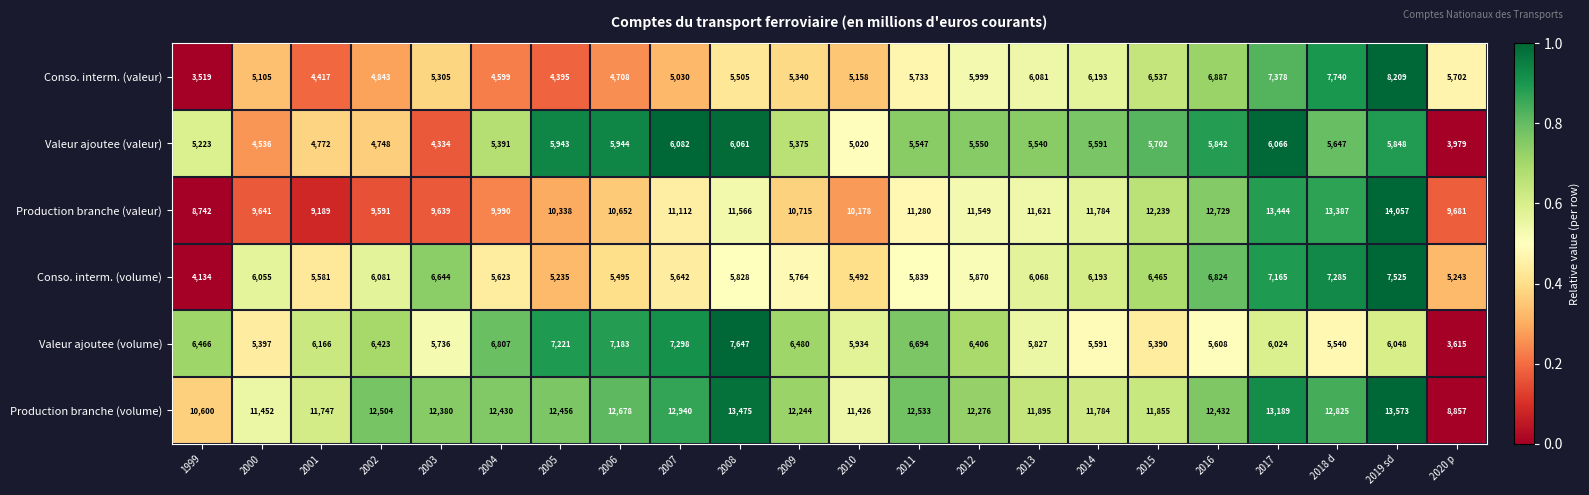

What is the difference between the highest and lowest values at 2014?

6193